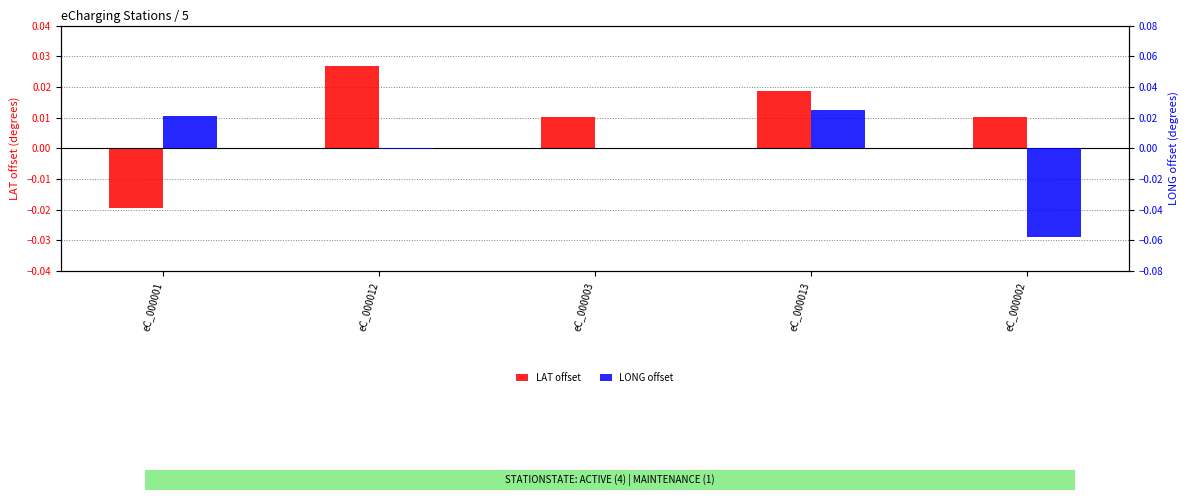

At which category does the chart reach its peak across all series?

eC_000012